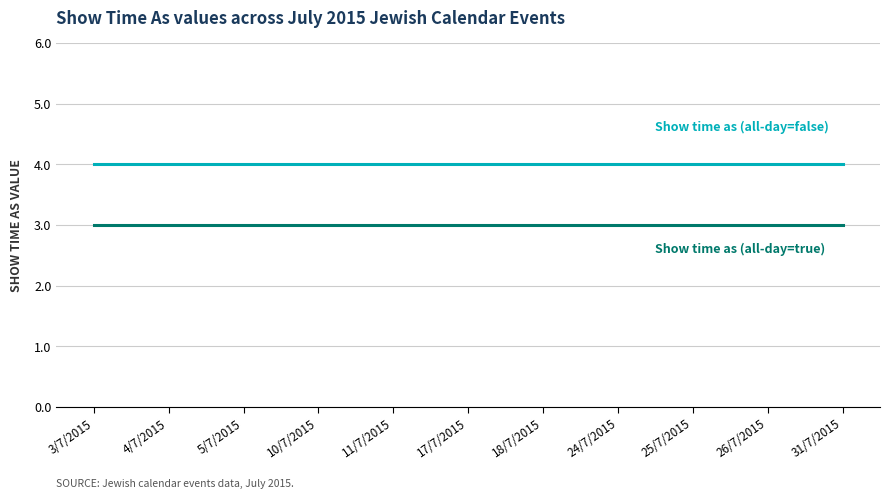

What is the total value across all series at 26/7/2015?

7